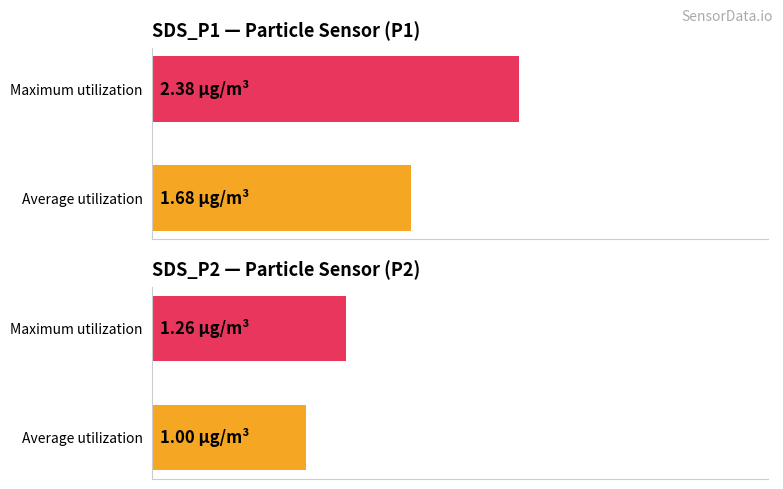

What is the spread (max minus min) of values at Maximum utilization?

1.1